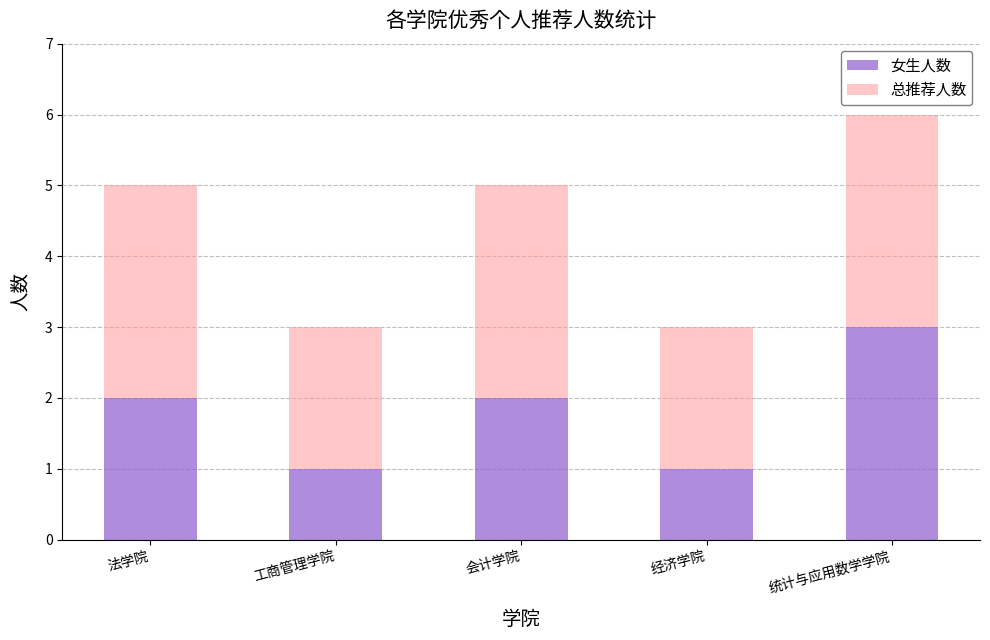

The value of 女生人数 at 法学院 is 2. True or false?

True